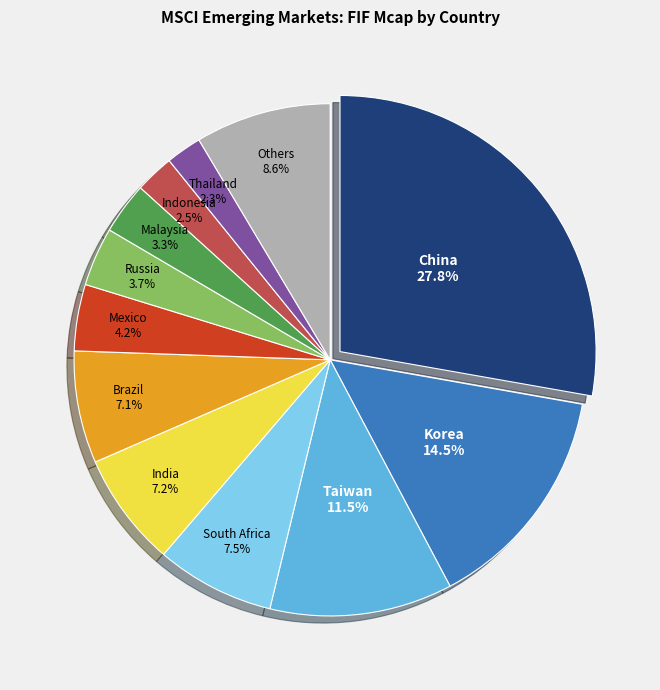

Does any single category account for the majority?

No